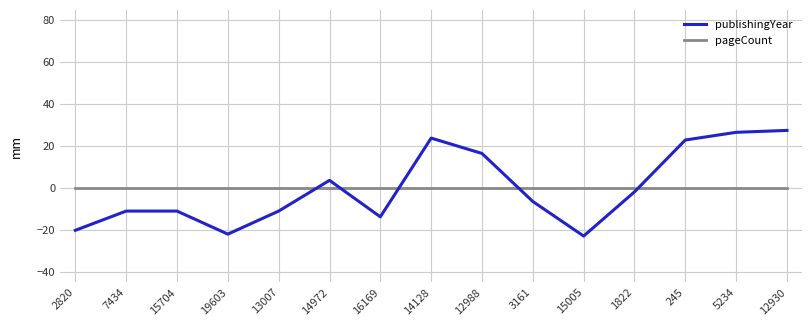

Reading right to left, what are all the values shown in this chart?

publishingYear: 27.5	26.5	22.9	-1.9	-23.0	-6.5	16.4	23.8	-13.8	3.6	-11.1	-22.1	-11.1	-11.1	-20.2
pageCount: 0.0	0.0	0.0	0.0	0.0	0.0	0.0	0.0	0.0	0.0	0.0	0.0	0.0	0.0	0.0